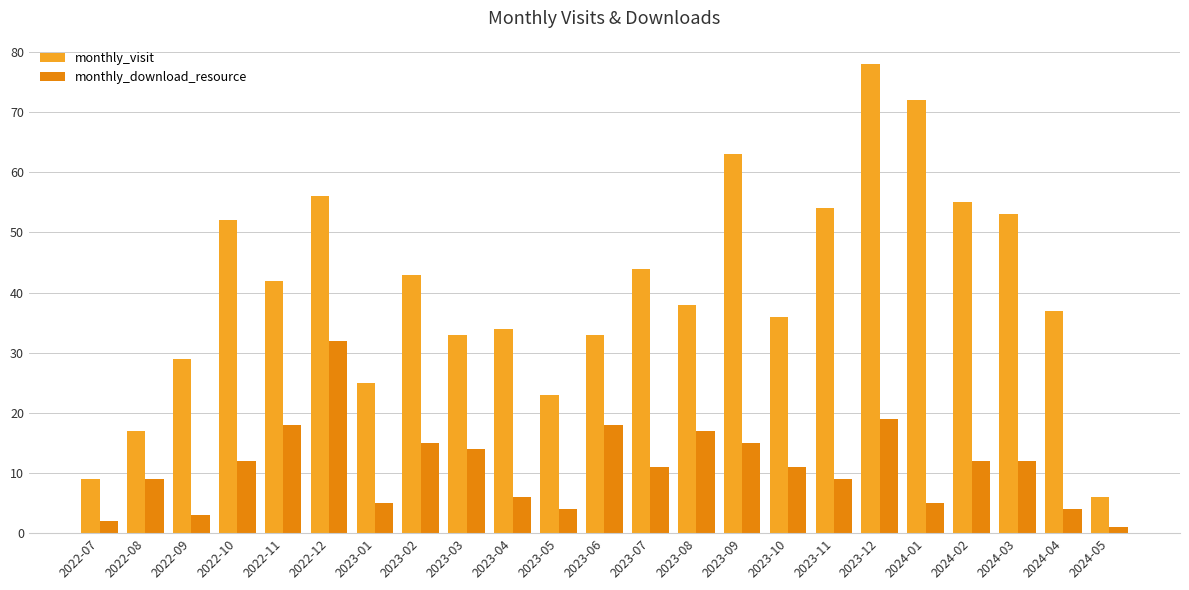

Rank the series by their maximum value, from lowest to highest.

monthly_download_resource, monthly_visit